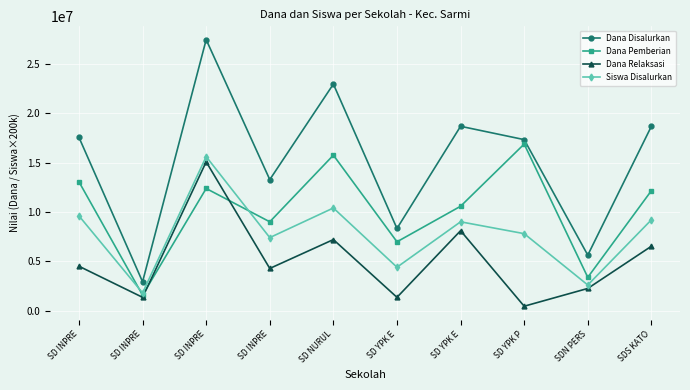

What are all the series names shown in the legend?

Dana Disalurkan, Dana Pemberian, Dana Relaksasi, Siswa Disalurkan